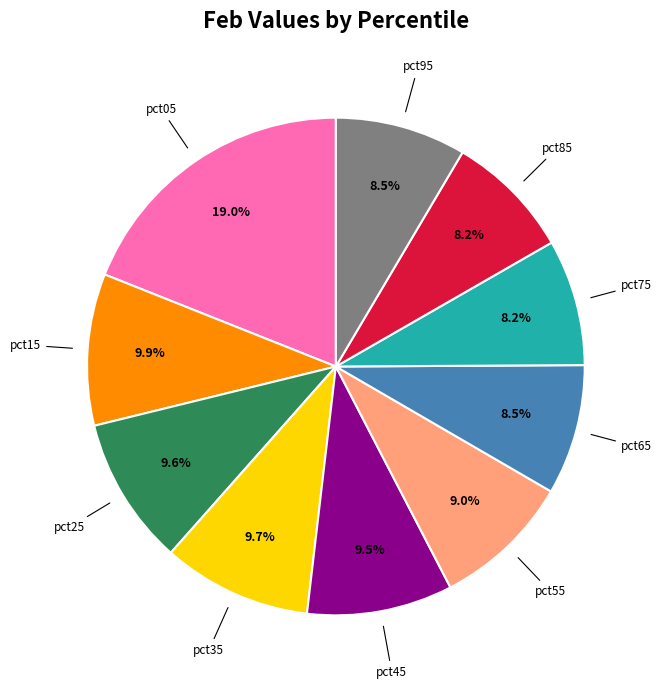

The pct65 slice represents 1% of the pie. True or false?

False